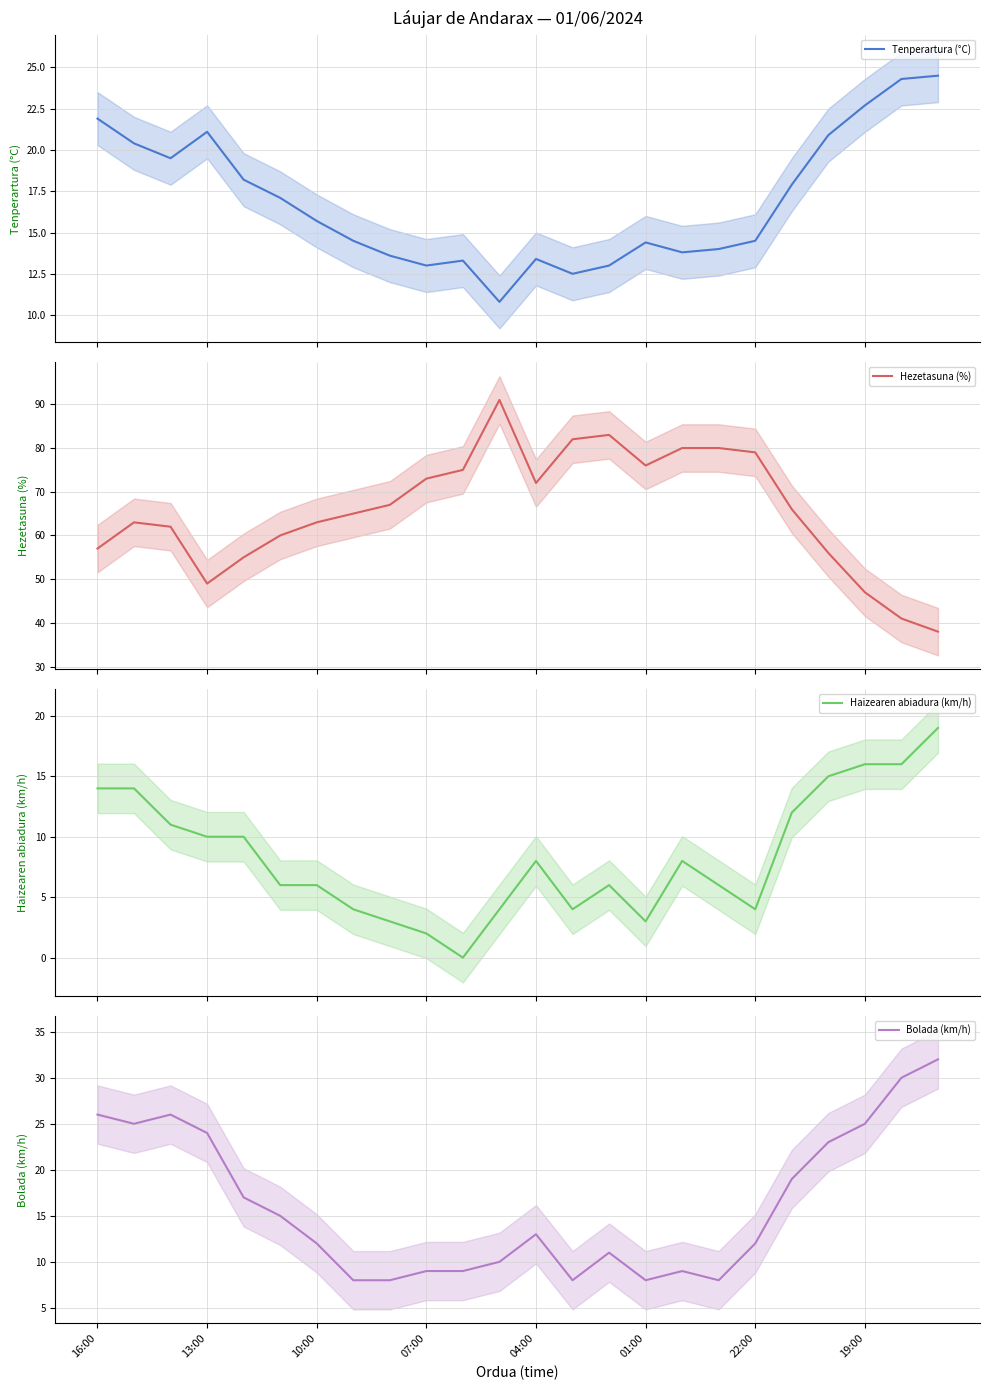

True or false: Tenperartura (°C) has a value of 14.5 at 22:00.

True